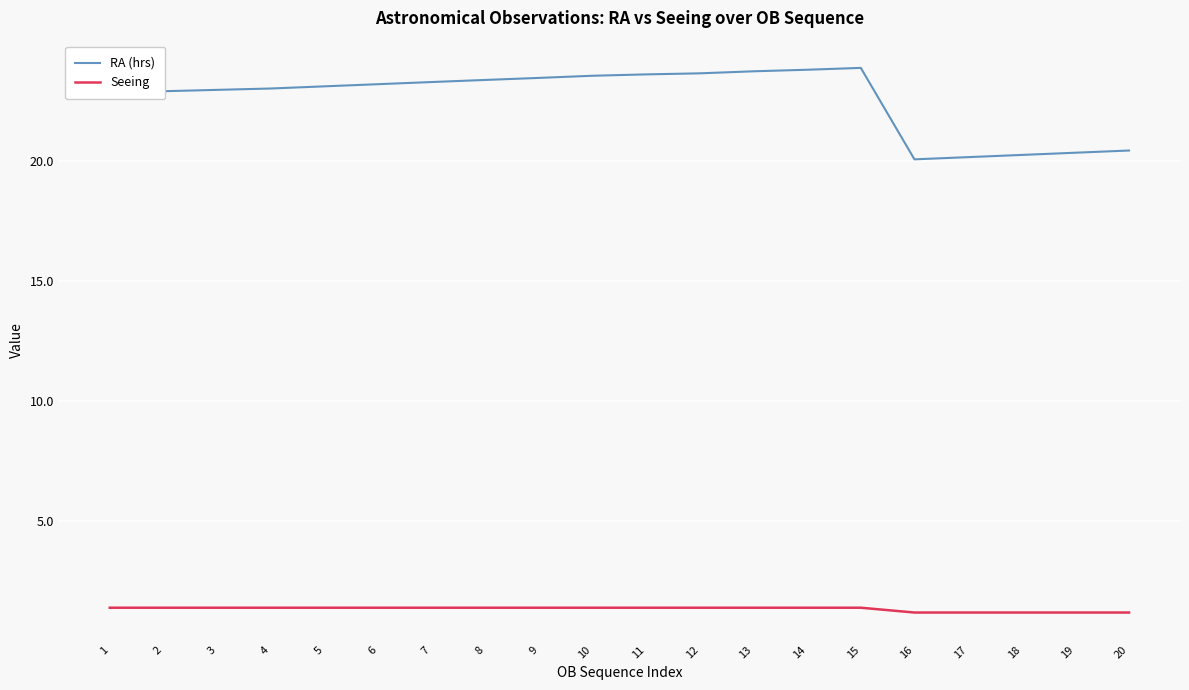

Rank the series at 14 from lowest to highest value.

Seeing, RA (hrs)